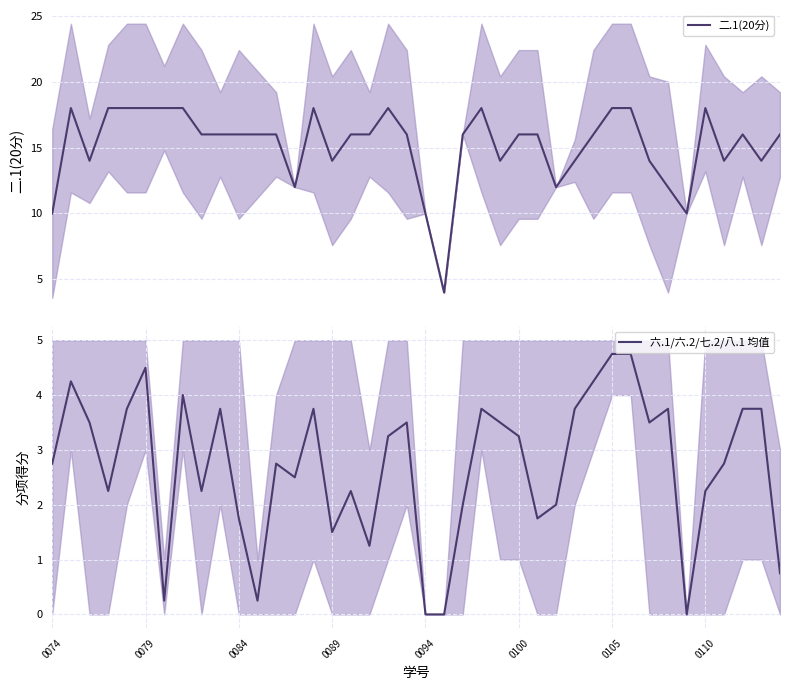

Does the chart display data point markers on the line(s)?

No